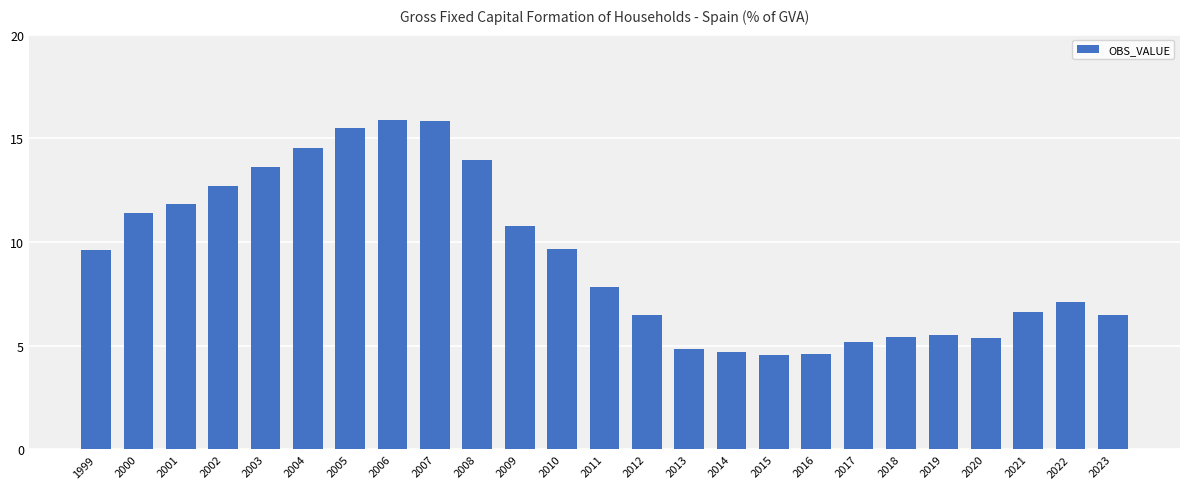

What is the value of the 11th bar from the left?

10.8